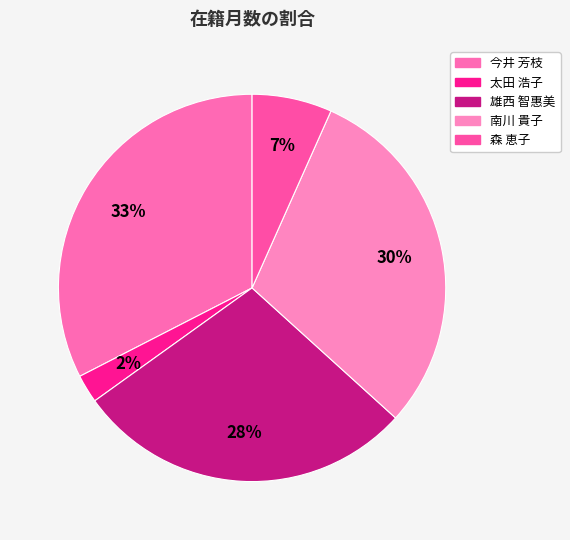

Approximately how many times larger is the value at 雄西 智惠美 compared to 今井 芳枝?

0.9